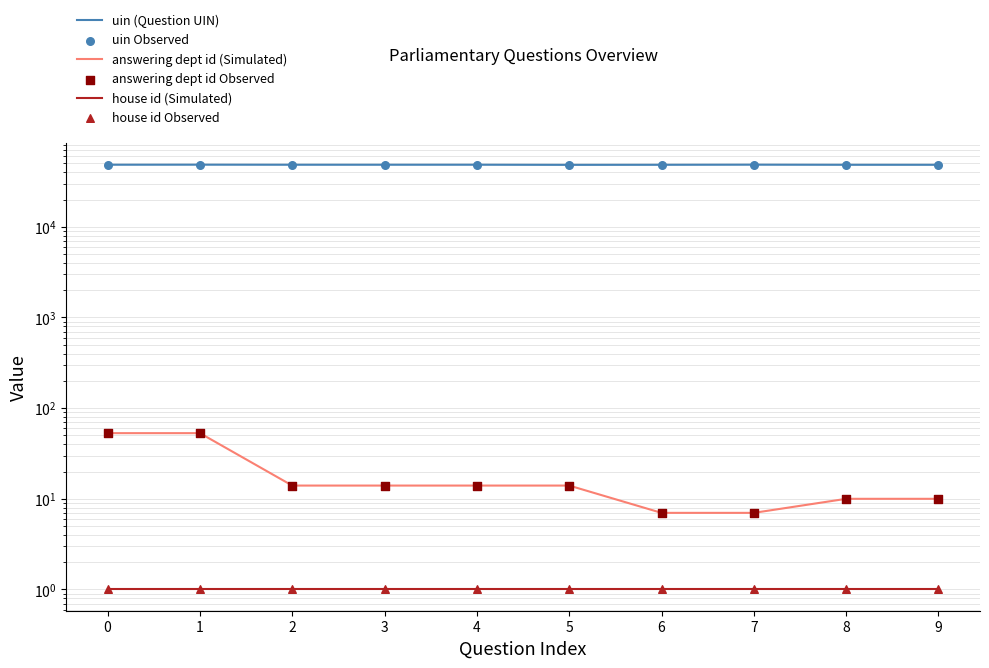

At how many categories does at least one series exceed 34972?

10